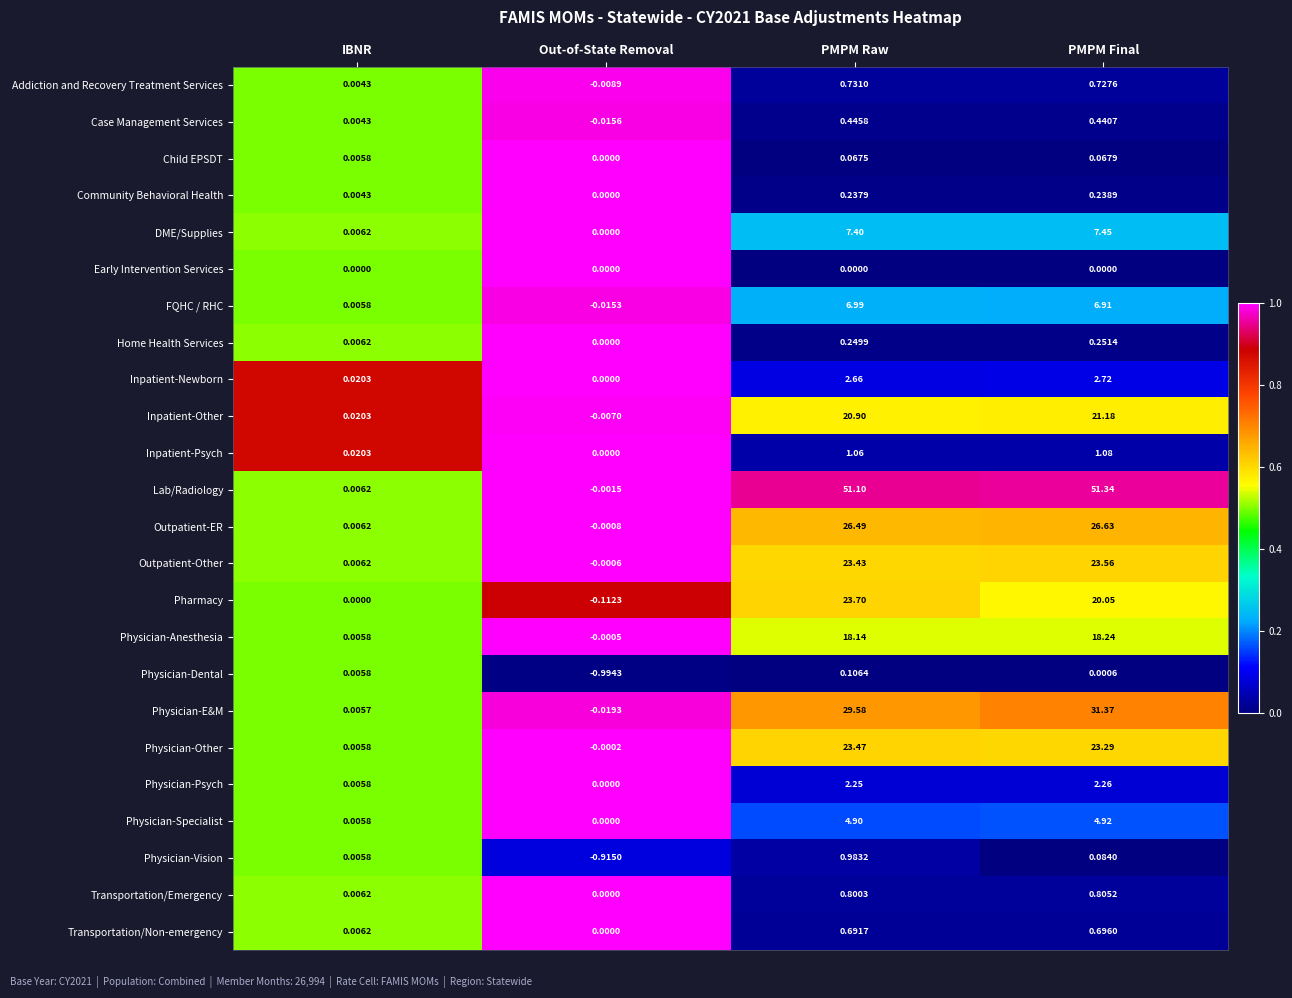

List the series in order of their peak value, lowest first.

Early Intervention Services, Child EPSDT, Physician-Dental, Community Behavioral Health, Home Health Services, Case Management Services, Transportation/Non-emergency, Addiction and Recovery Treatment Services, Transportation/Emergency, Physician-Vision, Inpatient-Psych, Physician-Psych, Inpatient-Newborn, Physician-Specialist, FQHC / RHC, DME/Supplies, Physician-Anesthesia, Inpatient-Other, Physician-Other, Outpatient-Other, Pharmacy, Outpatient-ER, Physician-E&M, Lab/Radiology